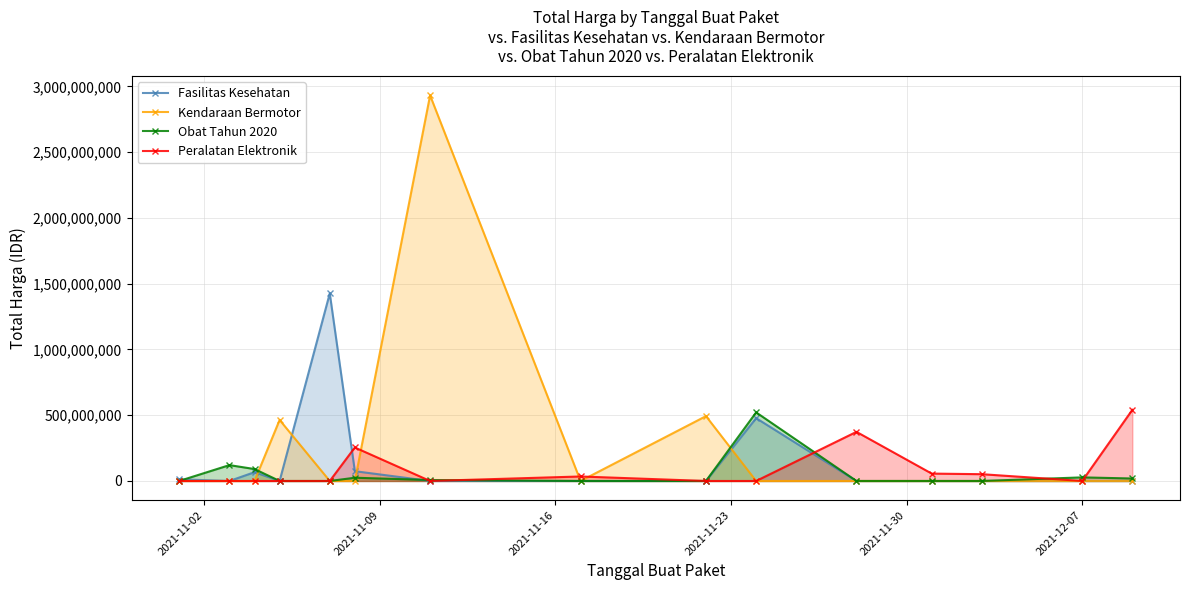

What is the maximum value shown in the chart?

2931562000